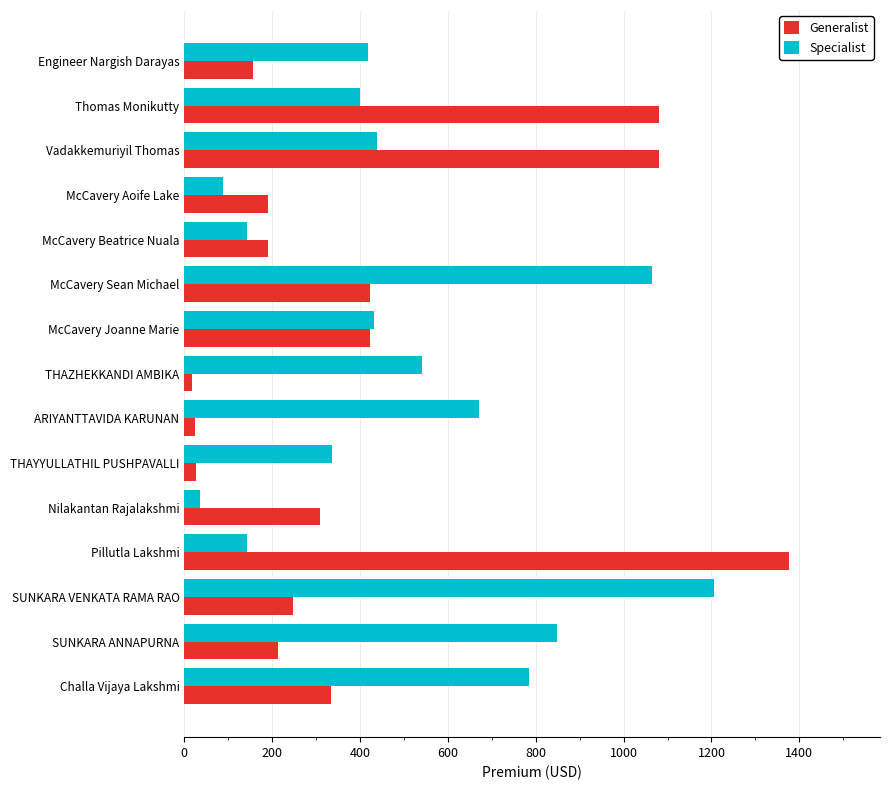

Which series has the largest range (max minus min)?

Generalist